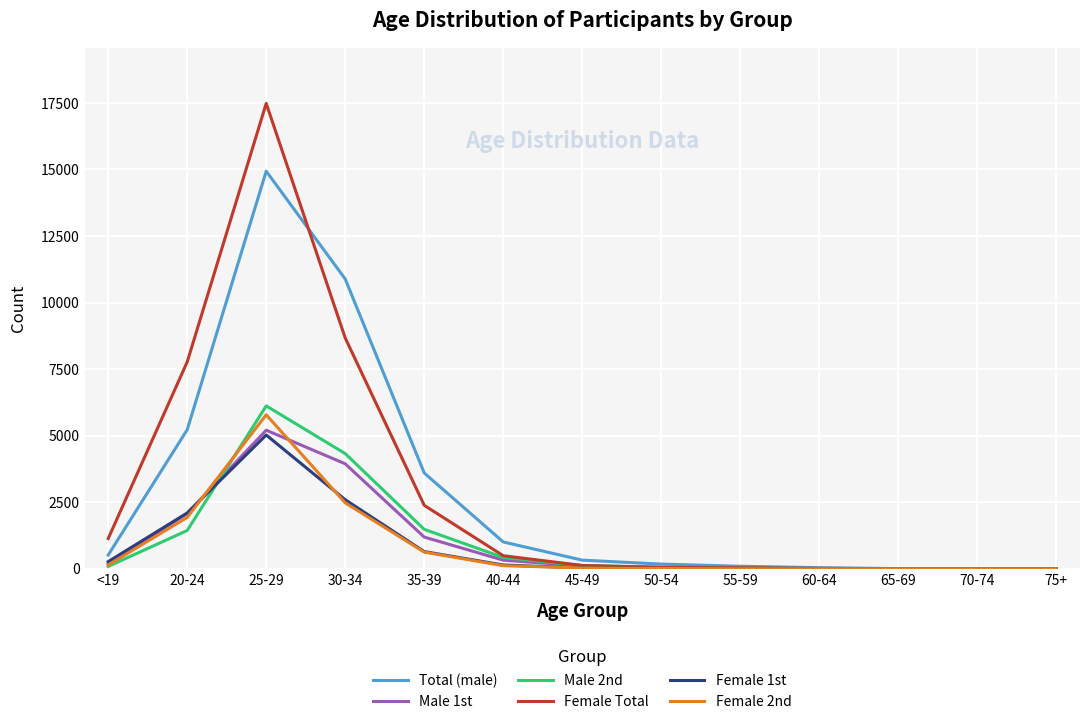

At which label does Male 2nd reach its peak?

25-29